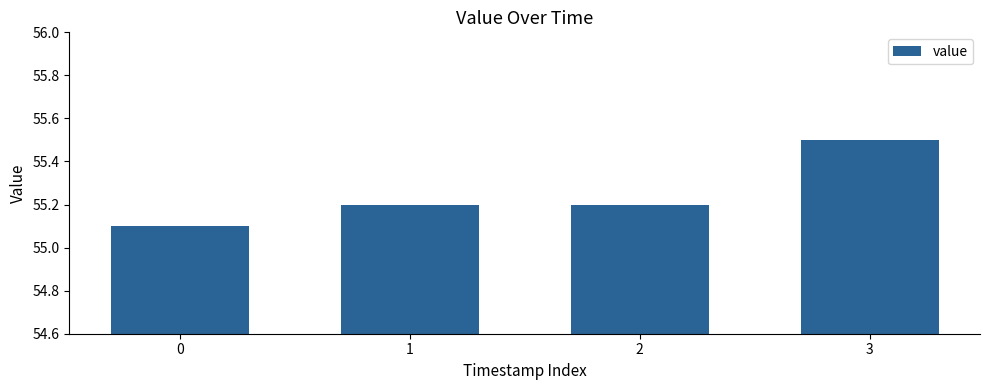

Reading right to left, list all the values displayed in this chart.

55.5	55.2	55.2	55.1